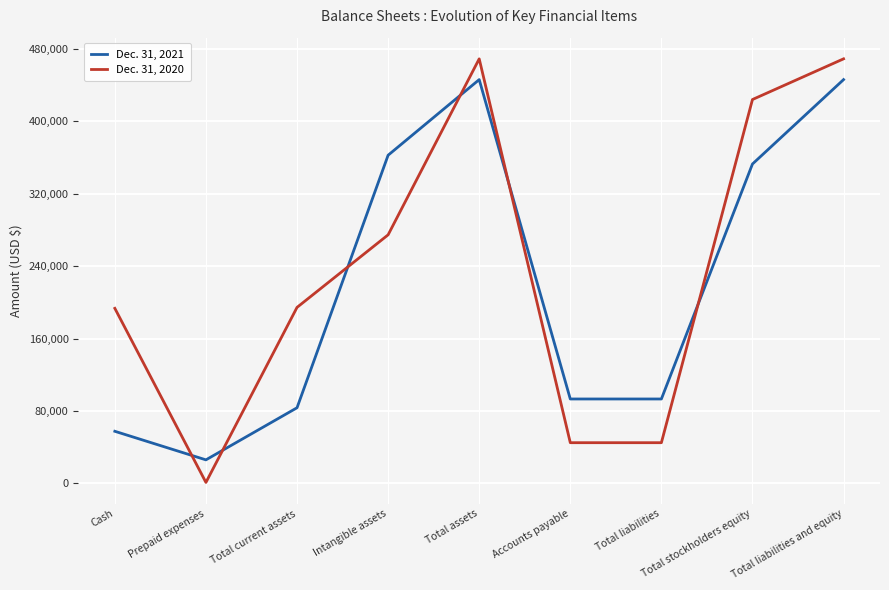

Read the Dec. 31, 2020 value at Total stockholders equity, to the nearest 50.

424200